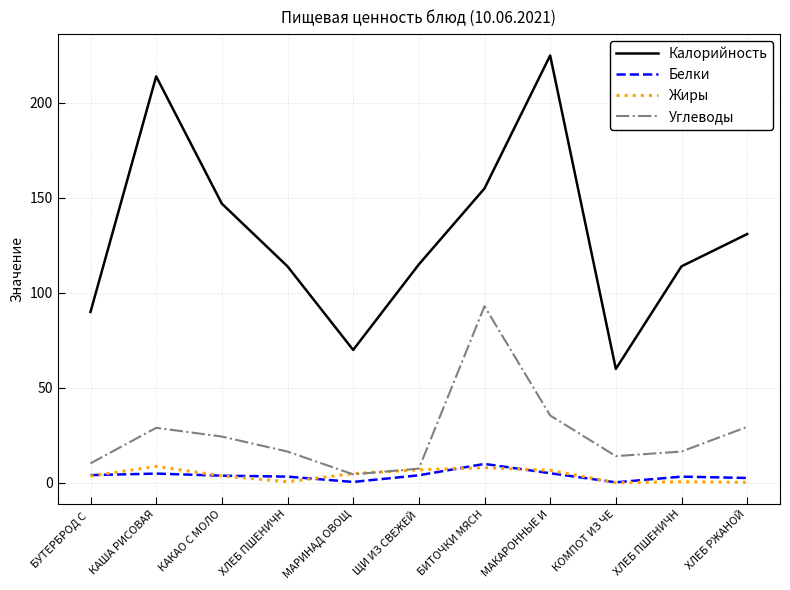

Between ЩИ ИЗ СВЕЖЕЙ and КОМПОТ ИЗ ЧЕ, which is larger?

ЩИ ИЗ СВЕЖЕЙ